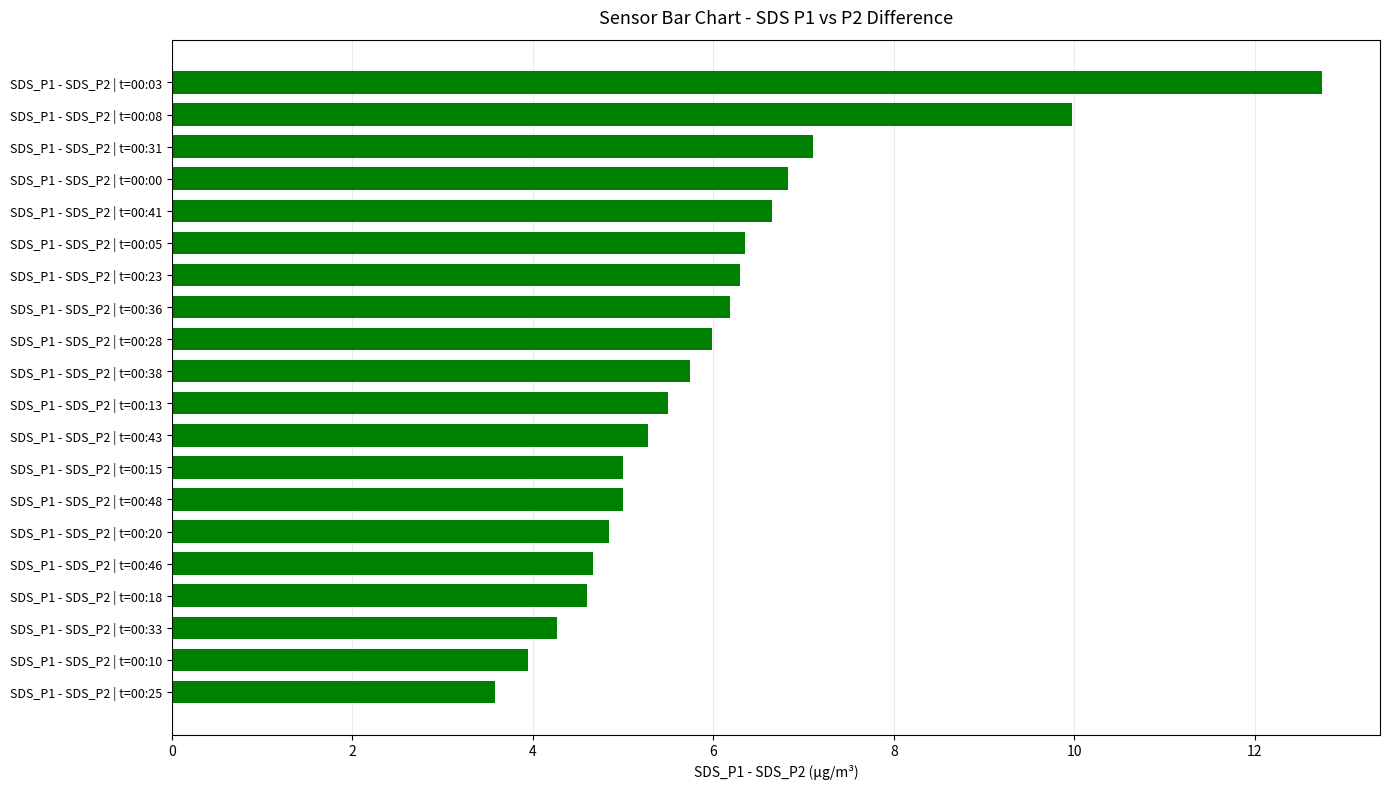

How many categories are shown in the chart?

20